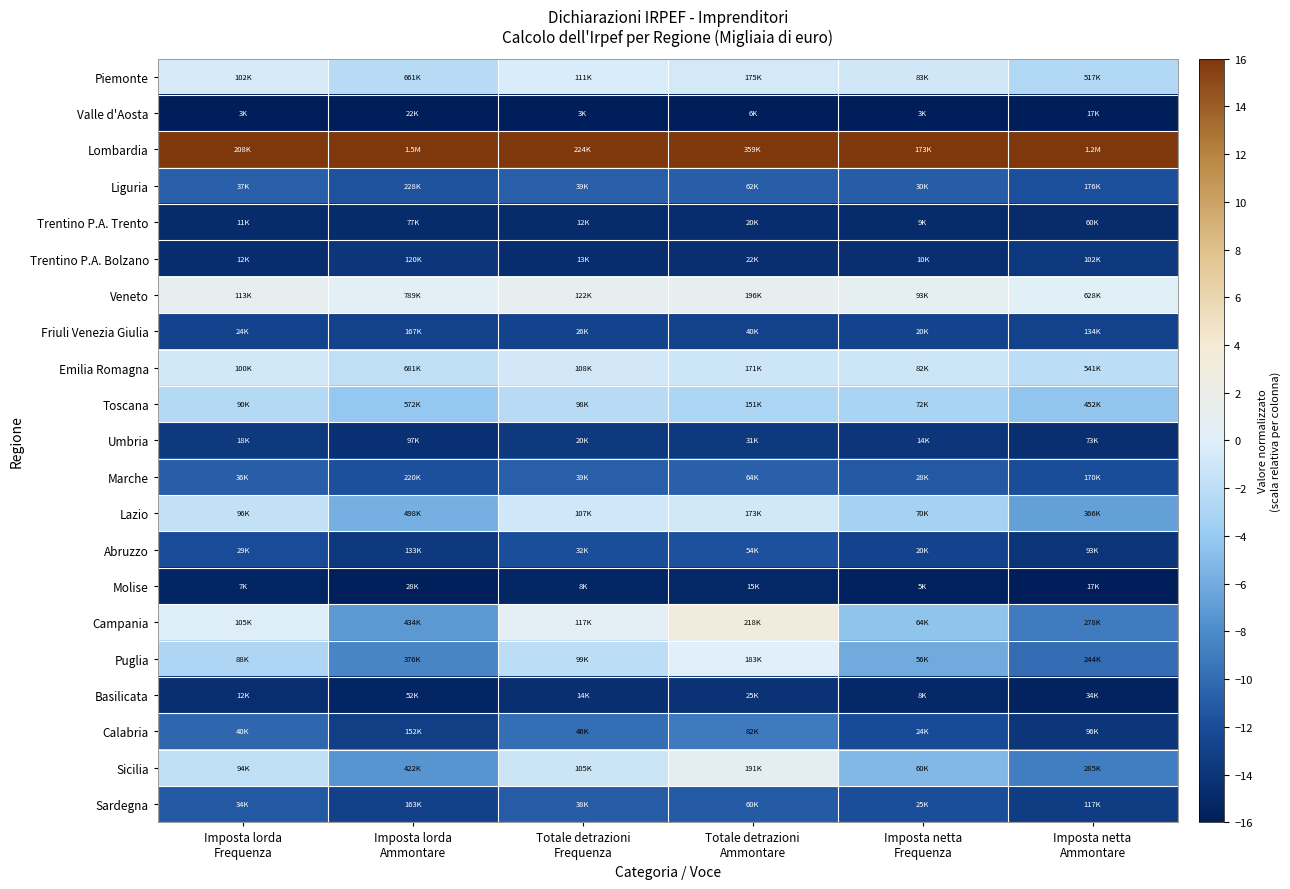

Reading left to right, list all the values displayed in this chart.

Piemonte: Imposta lorda
Frequenza=-0.5	Imposta lorda
Ammontare=-2.3	Totale detrazioni
Frequenza=-0.4	Totale detrazioni
Ammontare=-0.7	Imposta netta
Frequenza=-0.9	Imposta netta
Ammontare=-2.6
Valle d'Aosta: Imposta lorda
Frequenza=-16.0	Imposta lorda
Ammontare=-16.0	Totale detrazioni
Frequenza=-16.0	Totale detrazioni
Ammontare=-16.0	Imposta netta
Frequenza=-16.0	Imposta netta
Ammontare=-16.0
Lombardia: Imposta lorda
Frequenza=16.0	Imposta lorda
Ammontare=16.0	Totale detrazioni
Frequenza=16.0	Totale detrazioni
Ammontare=16.0	Imposta netta
Frequenza=16.0	Imposta netta
Ammontare=16.0
Liguria: Imposta lorda
Frequenza=-10.8	Imposta lorda
Ammontare=-11.6	Totale detrazioni
Frequenza=-10.8	Totale detrazioni
Ammontare=-10.8	Imposta netta
Frequenza=-10.9	Imposta netta
Ammontare=-11.8
Trentino P.A. Trento: Imposta lorda
Frequenza=-14.8	Imposta lorda
Ammontare=-14.8	Totale detrazioni
Frequenza=-14.8	Totale detrazioni
Ammontare=-14.7	Imposta netta
Frequenza=-14.8	Imposta netta
Ammontare=-14.8
Trentino P.A. Bolzano: Imposta lorda
Frequenza=-14.6	Imposta lorda
Ammontare=-13.9	Totale detrazioni
Frequenza=-14.7	Totale detrazioni
Ammontare=-14.5	Imposta netta
Frequenza=-14.6	Imposta netta
Ammontare=-13.7
Veneto: Imposta lorda
Frequenza=1.2	Imposta lorda
Ammontare=0.5	Totale detrazioni
Frequenza=1.2	Totale detrazioni
Ammontare=1.2	Imposta netta
Frequenza=1.0	Imposta netta
Ammontare=0.3
Friuli Venezia Giulia: Imposta lorda
Frequenza=-12.7	Imposta lorda
Ammontare=-12.9	Totale detrazioni
Frequenza=-12.7	Totale detrazioni
Ammontare=-12.9	Imposta netta
Frequenza=-12.7	Imposta netta
Ammontare=-12.9
Emilia Romagna: Imposta lorda
Frequenza=-0.9	Imposta lorda
Ammontare=-1.9	Totale detrazioni
Frequenza=-0.8	Totale detrazioni
Ammontare=-1.1	Imposta netta
Frequenza=-1.1	Imposta netta
Ammontare=-2.0
Toscana: Imposta lorda
Frequenza=-2.5	Imposta lorda
Ammontare=-4.2	Totale detrazioni
Frequenza=-2.2	Totale detrazioni
Ammontare=-2.8	Imposta netta
Frequenza=-3.0	Imposta netta
Ammontare=-4.4
Umbria: Imposta lorda
Frequenza=-13.7	Imposta lorda
Ammontare=-14.4	Totale detrazioni
Frequenza=-13.6	Totale detrazioni
Ammontare=-13.7	Imposta netta
Frequenza=-13.9	Imposta netta
Ammontare=-14.5
Marche: Imposta lorda
Frequenza=-10.9	Imposta lorda
Ammontare=-11.7	Totale detrazioni
Frequenza=-10.8	Totale detrazioni
Ammontare=-10.7	Imposta netta
Frequenza=-11.2	Imposta netta
Ammontare=-11.9
Lazio: Imposta lorda
Frequenza=-1.6	Imposta lorda
Ammontare=-5.8	Totale detrazioni
Frequenza=-1.0	Totale detrazioni
Ammontare=-0.8	Imposta netta
Frequenza=-3.3	Imposta netta
Ammontare=-6.7
Abruzzo: Imposta lorda
Frequenza=-12.0	Imposta lorda
Ammontare=-13.6	Totale detrazioni
Frequenza=-11.8	Totale detrazioni
Ammontare=-11.6	Imposta netta
Frequenza=-12.7	Imposta netta
Ammontare=-14.0
Molise: Imposta lorda
Frequenza=-15.4	Imposta lorda
Ammontare=-15.9	Totale detrazioni
Frequenza=-15.3	Totale detrazioni
Ammontare=-15.2	Imposta netta
Frequenza=-15.7	Imposta netta
Ammontare=-16.0
Campania: Imposta lorda
Frequenza=-0.2	Imposta lorda
Ammontare=-7.2	Totale detrazioni
Frequenza=0.5	Totale detrazioni
Ammontare=3.2	Imposta netta
Frequenza=-4.5	Imposta netta
Ammontare=-9.0
Puglia: Imposta lorda
Frequenza=-2.8	Imposta lorda
Ammontare=-8.4	Totale detrazioni
Frequenza=-2.0	Totale detrazioni
Ammontare=0.1	Imposta netta
Frequenza=-6.1	Imposta netta
Ammontare=-9.9
Basilicata: Imposta lorda
Frequenza=-14.6	Imposta lorda
Ammontare=-15.4	Totale detrazioni
Frequenza=-14.5	Totale detrazioni
Ammontare=-14.3	Imposta netta
Frequenza=-15.0	Imposta netta
Ammontare=-15.5
Calabria: Imposta lorda
Frequenza=-10.3	Imposta lorda
Ammontare=-13.2	Totale detrazioni
Frequenza=-9.9	Totale detrazioni
Ammontare=-9.1	Imposta netta
Frequenza=-12.1	Imposta netta
Ammontare=-13.9
Sicilia: Imposta lorda
Frequenza=-1.8	Imposta lorda
Ammontare=-7.4	Totale detrazioni
Frequenza=-1.2	Totale detrazioni
Ammontare=0.8	Imposta netta
Frequenza=-5.2	Imposta netta
Ammontare=-8.9
Sardegna: Imposta lorda
Frequenza=-11.1	Imposta lorda
Ammontare=-13.0	Totale detrazioni
Frequenza=-11.0	Totale detrazioni
Ammontare=-11.0	Imposta netta
Frequenza=-11.9	Imposta netta
Ammontare=-13.3